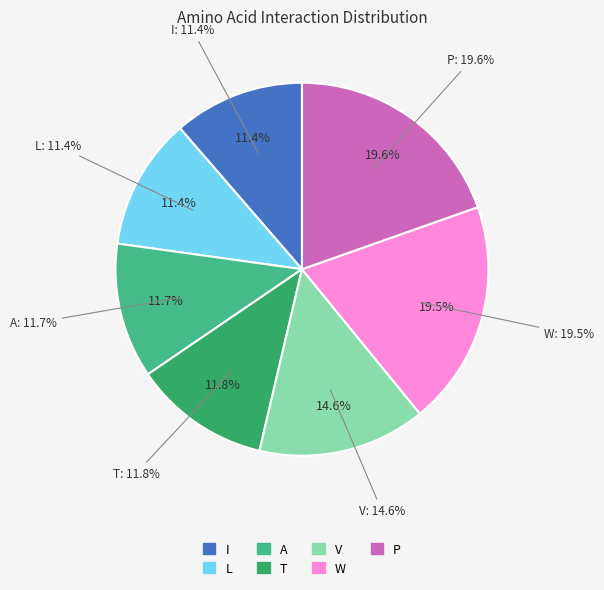

What percentage do I and P together represent?

31.0%